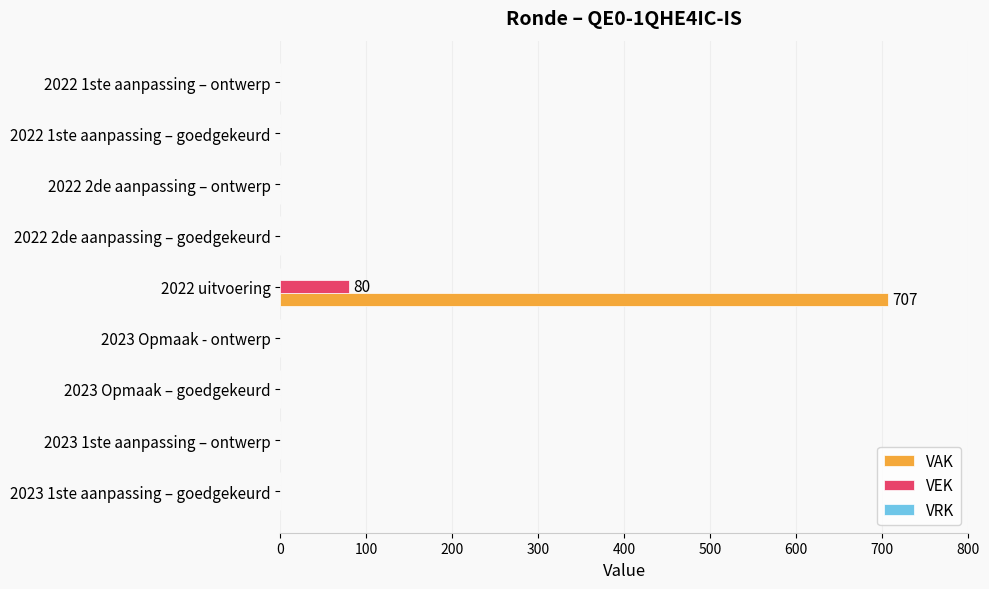

What is the highest value of the VEK series?

80